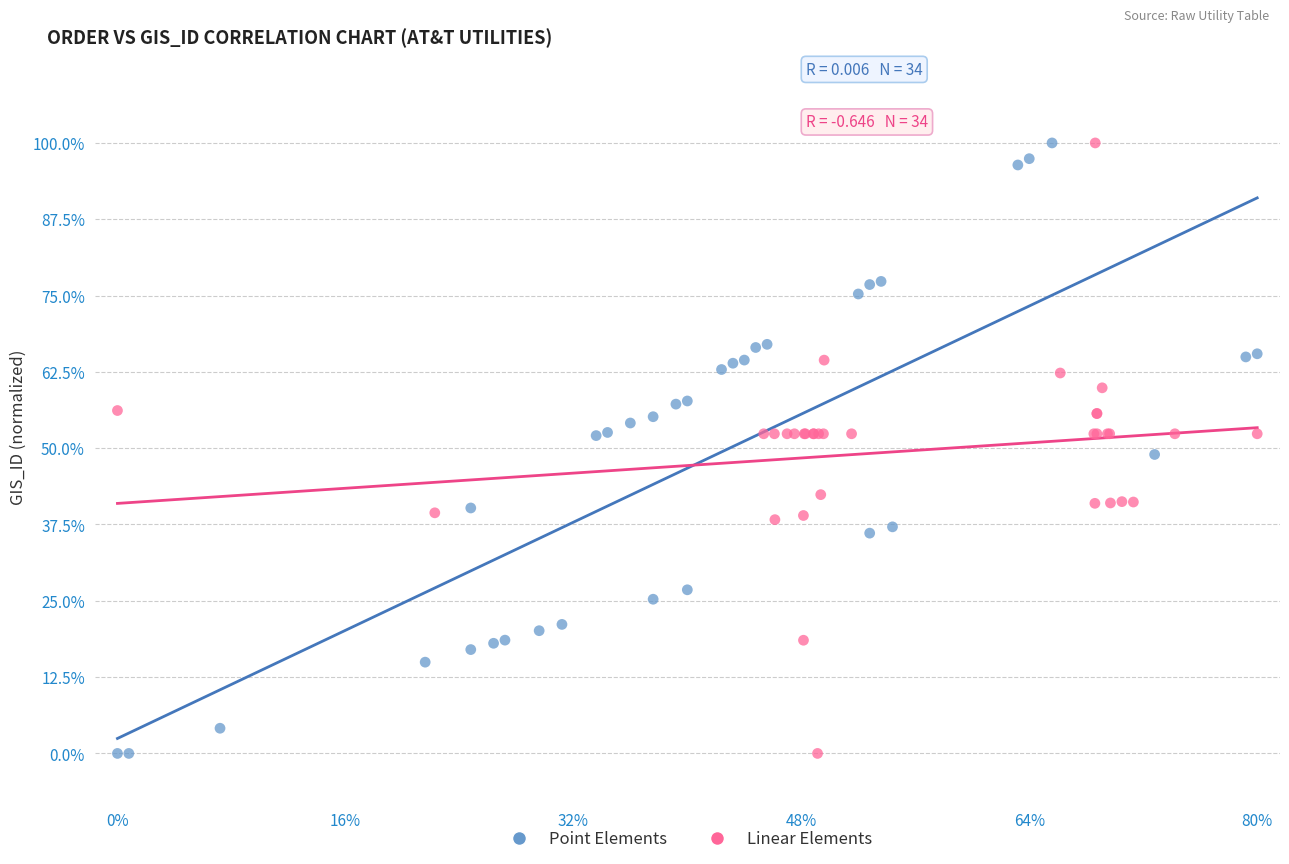

What are all the series names shown in the legend?

Point Elements, Linear Elements